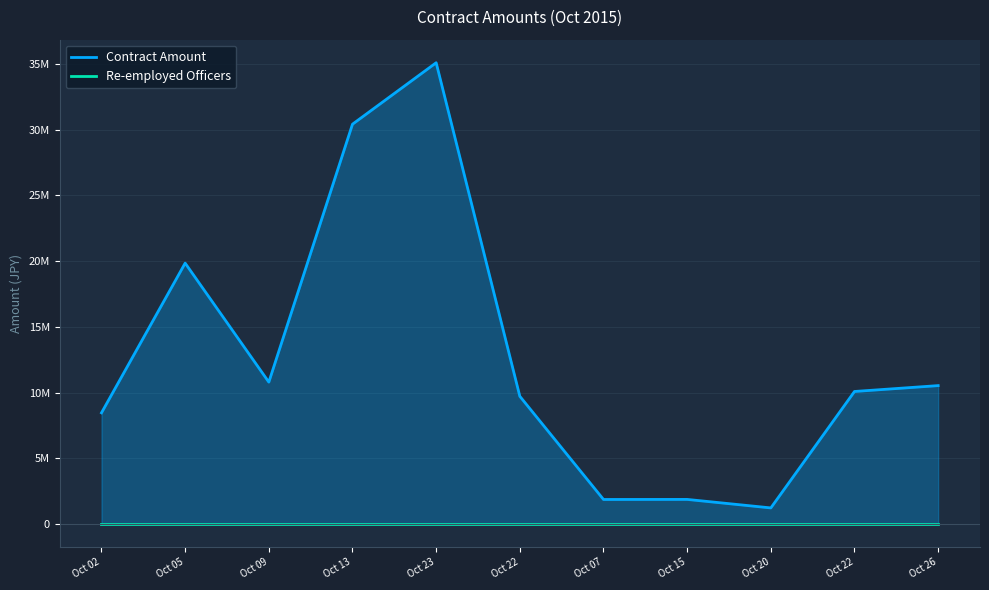

Rank the series by their average value, from lowest to highest.

Re-employed Officers, Contract Amount